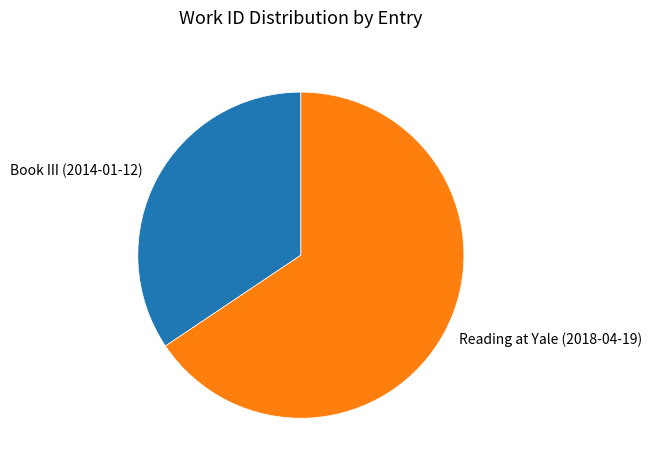

Which has a higher value, Reading at Yale (2018-04-19) or Book III (2014-01-12)?

Reading at Yale (2018-04-19)